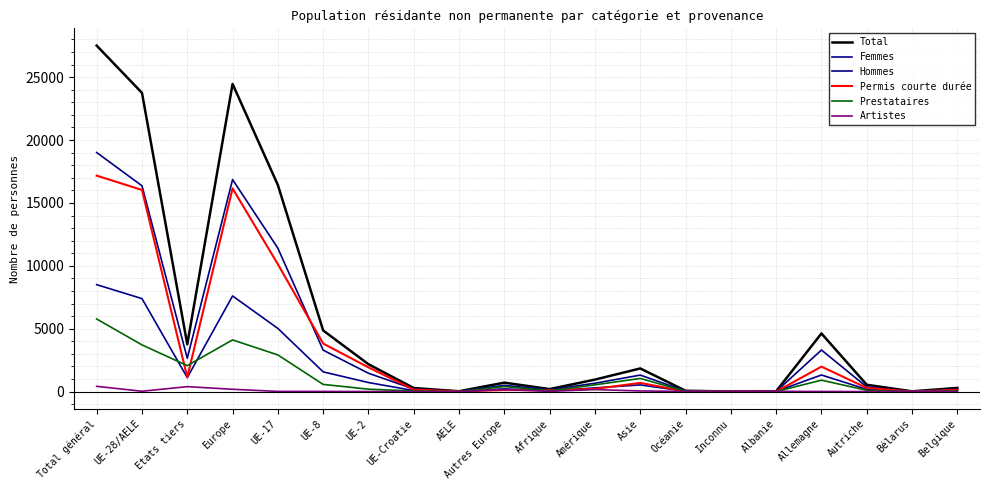

In Femmes, how many points are higher than both neighbors (excluding endpoints)?

4